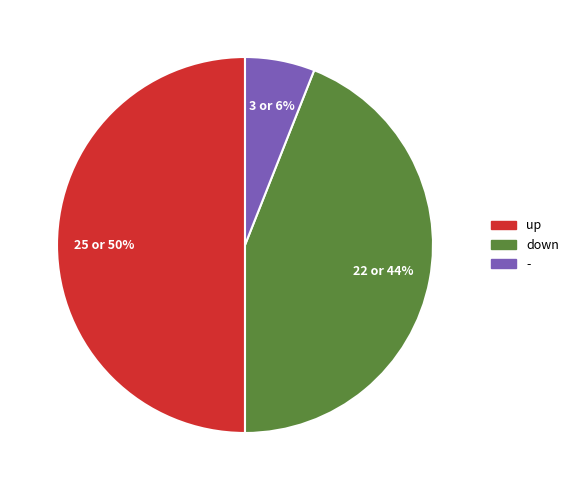

Approximately how many times larger is the value at - compared to up?

0.1